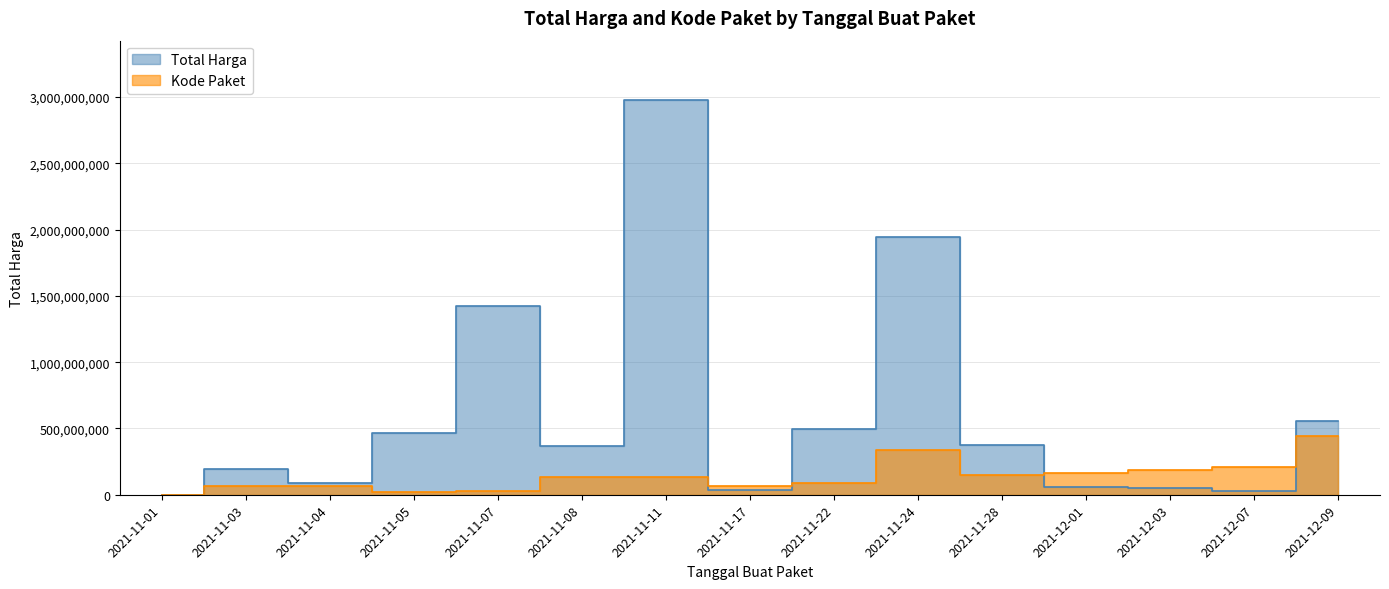

What is the label of the 6th point from the right?

2021-11-24